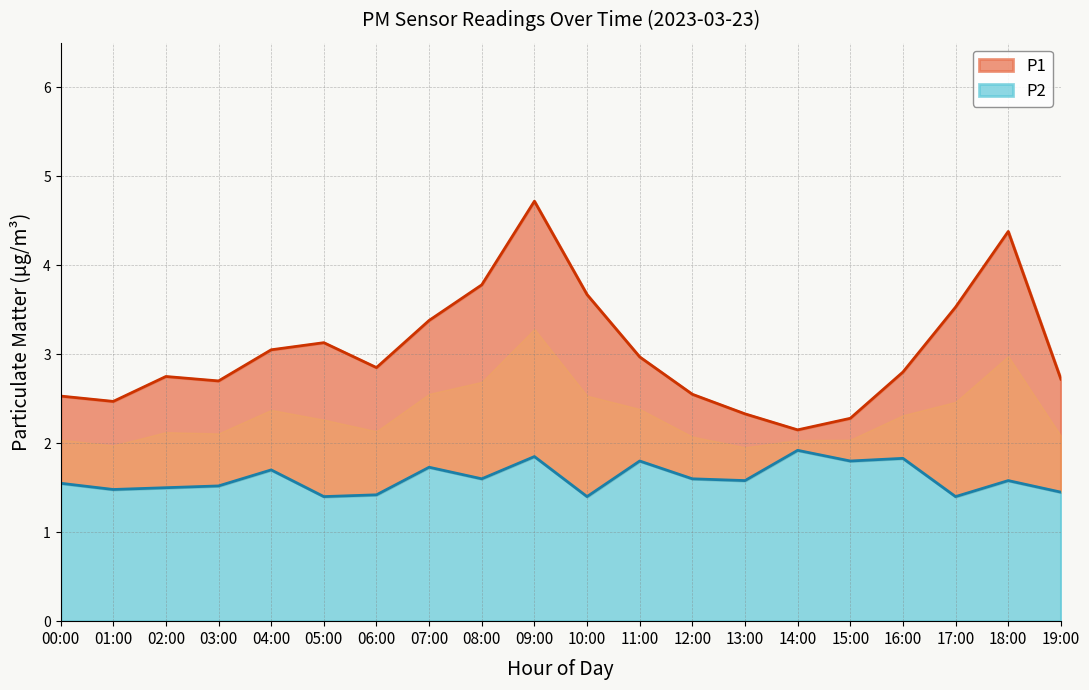

What is the difference between the highest and lowest values at 05:00?

1.7